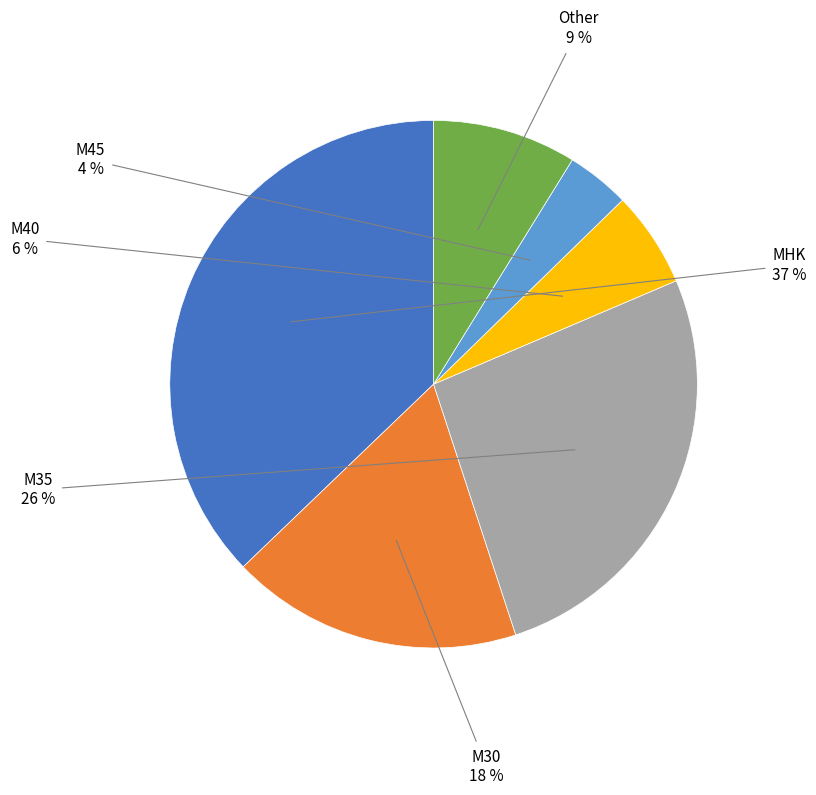

How many slices are in this pie chart?

6